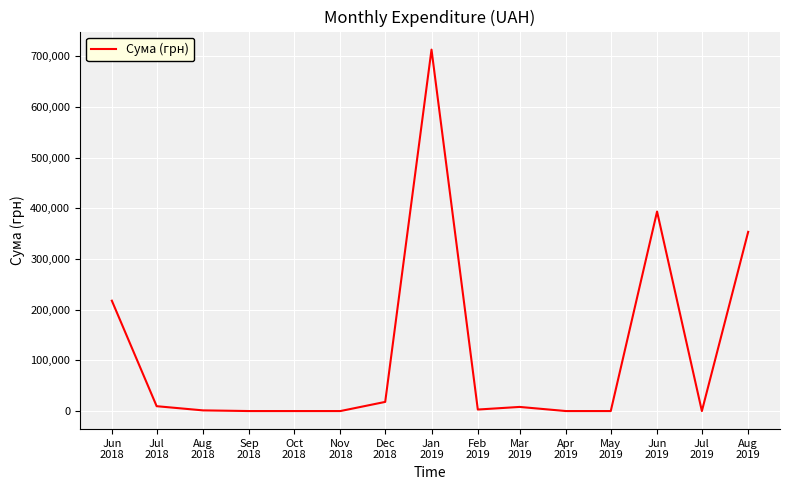

What is the greatest value displayed?

713149.4